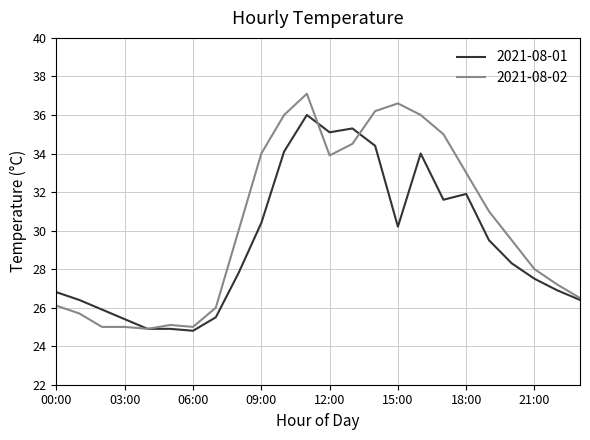

Reading left to right, extract all data points from this chart.

2021-08-01: 26.8	26.4	25.9	25.4	24.9	24.9	24.8	25.5	27.8	30.4	34.1	36.0	35.1	35.3	34.4	30.2	34.0	31.6	31.9	29.5	28.3	27.5	26.9	26.4
2021-08-02: 26.1	25.7	25.0	25.0	24.9	25.1	25.0	26.0	30.0	34.0	36.0	37.1	33.9	34.5	36.2	36.6	36.0	35.0	33.0	31.0	29.5	28.0	27.2	26.5